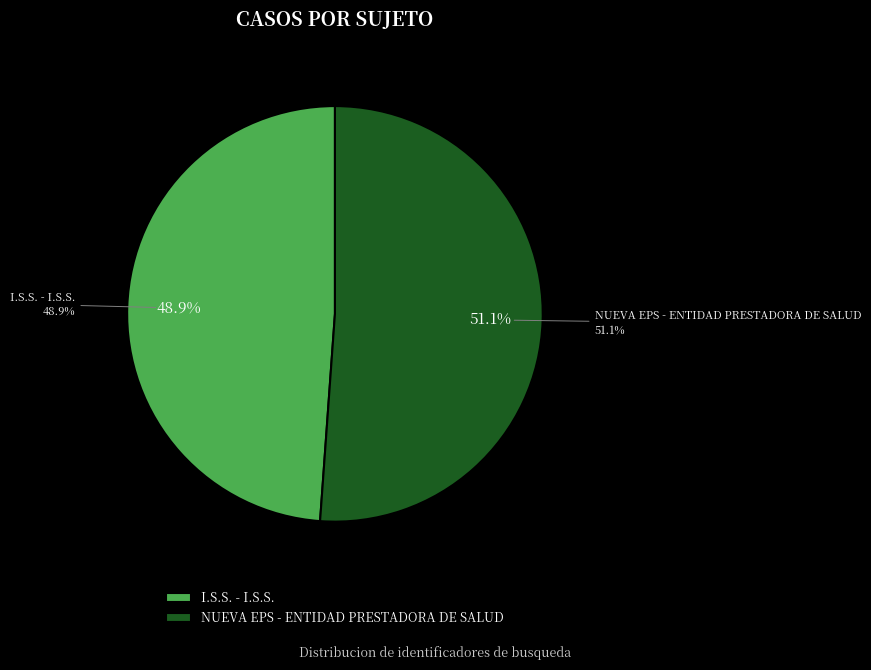

To the nearest percent, what percentage of the pie is NUEVA EPS - ENTIDAD PRESTADORA DE SALUD?

51%